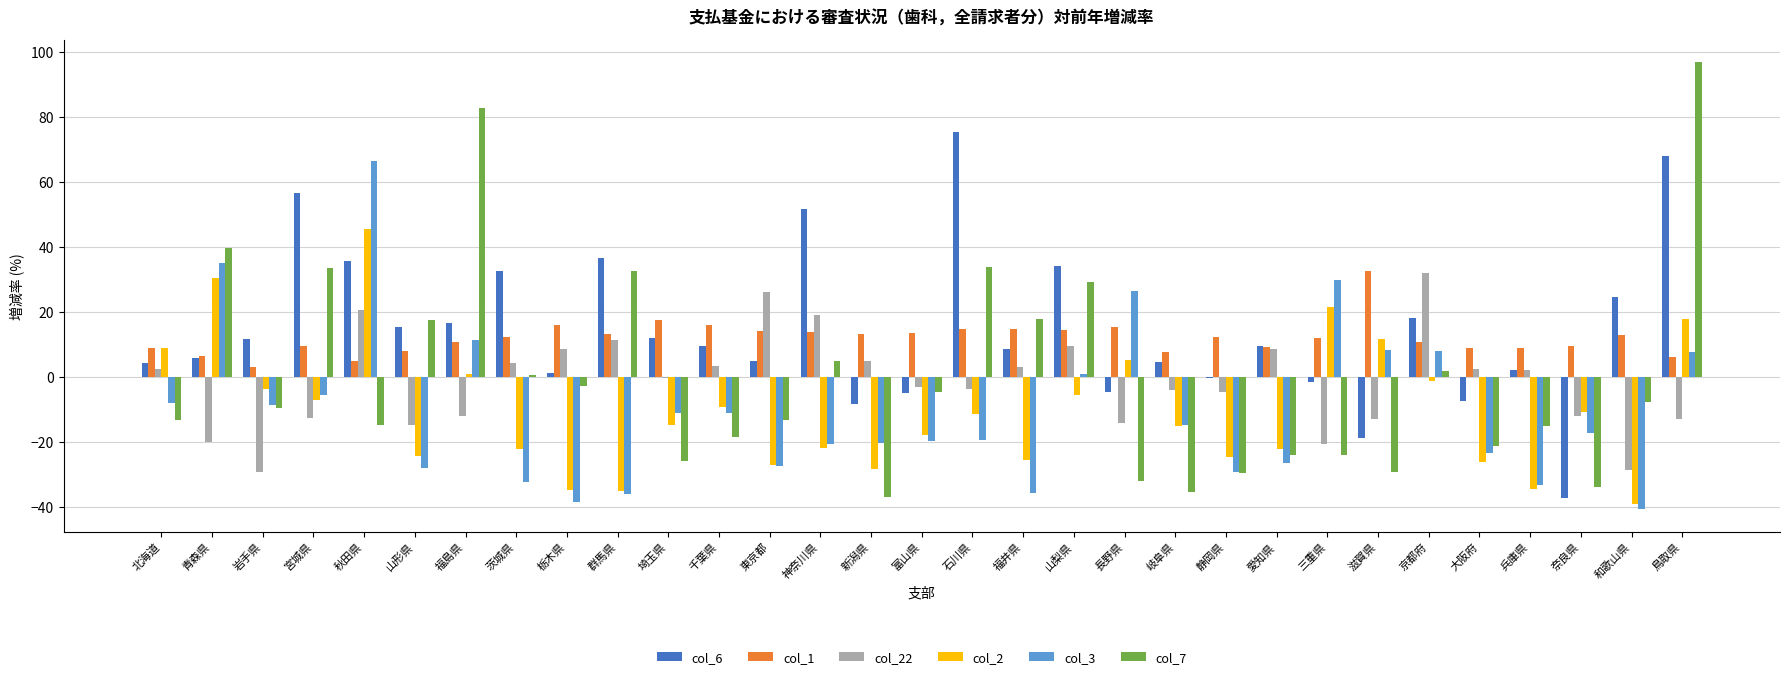

What are all the series names shown in the legend?

col_6, col_1, col_22, col_2, col_3, col_7